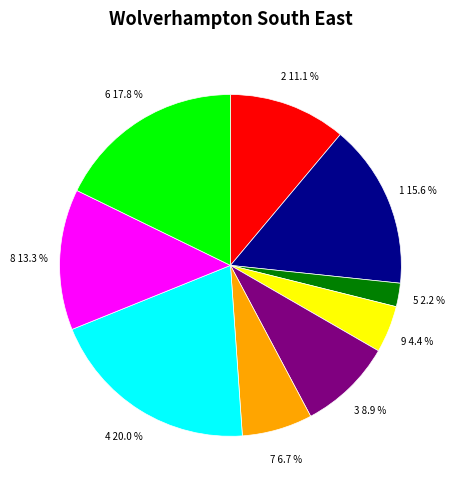

Is it true that 6 is 3% of the pie?

False